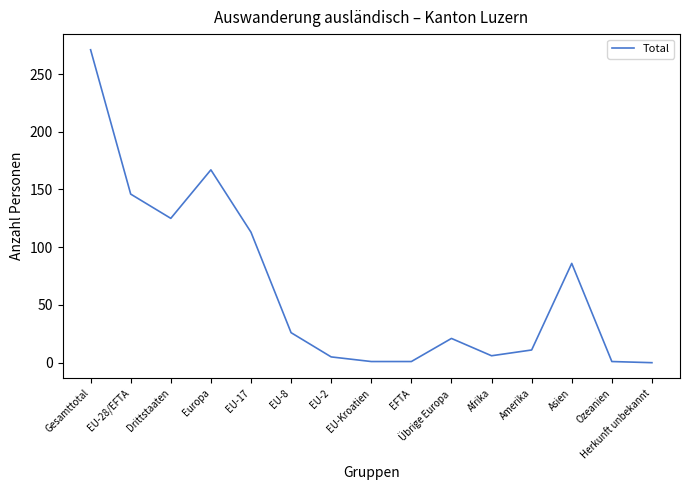

What is the average value?

65